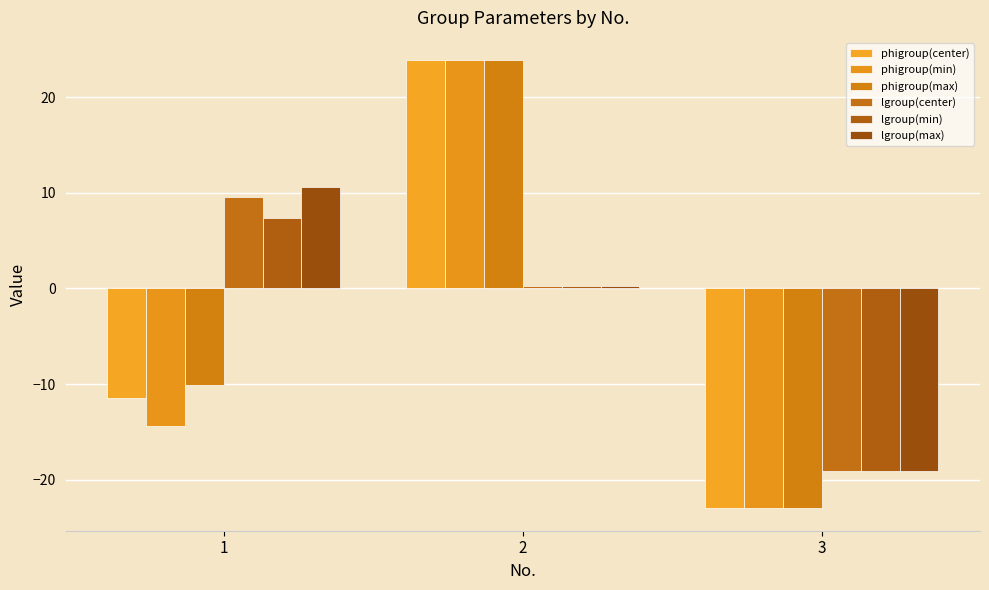

True or false: lgroup(min) has a value of 7.3 at 1.

True